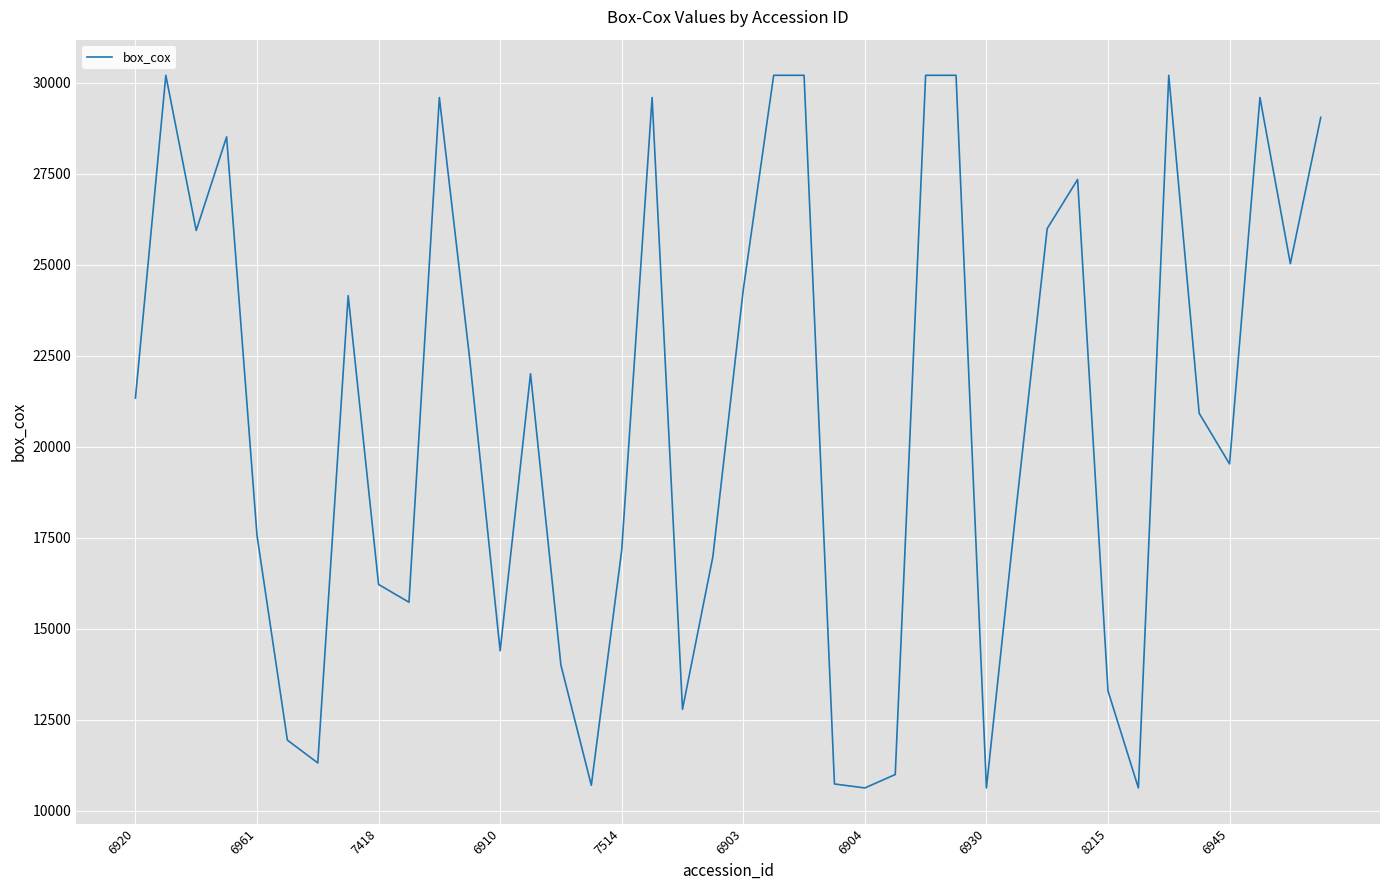

What is the minimum value shown in the chart?

10626.6